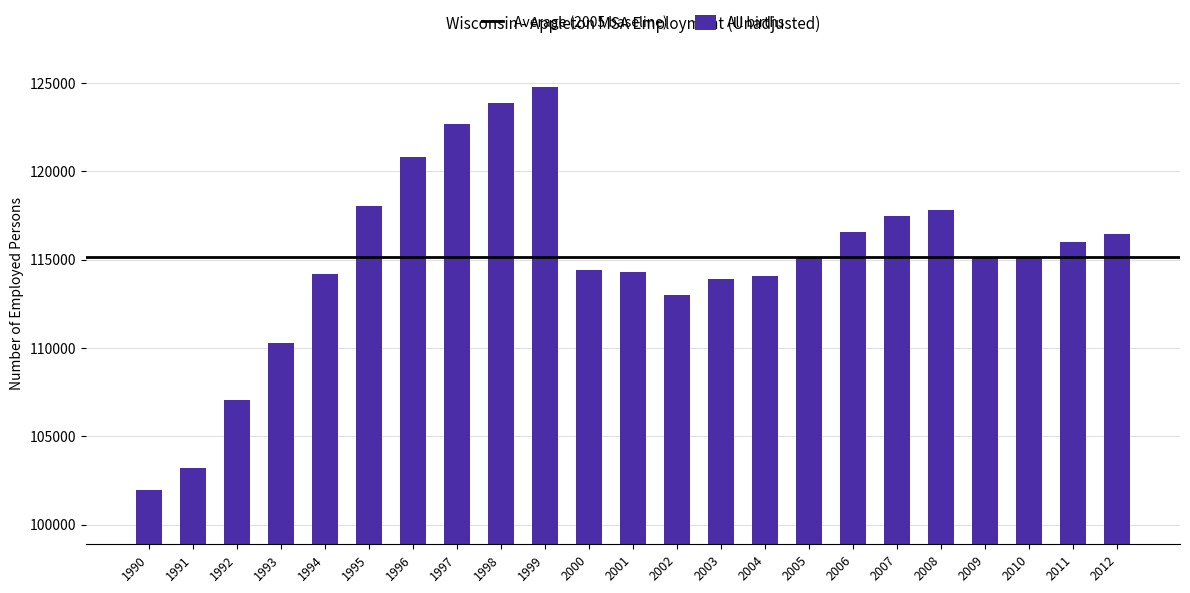

Approximately how many times larger is the value at 2011 compared to 2007?

1.0